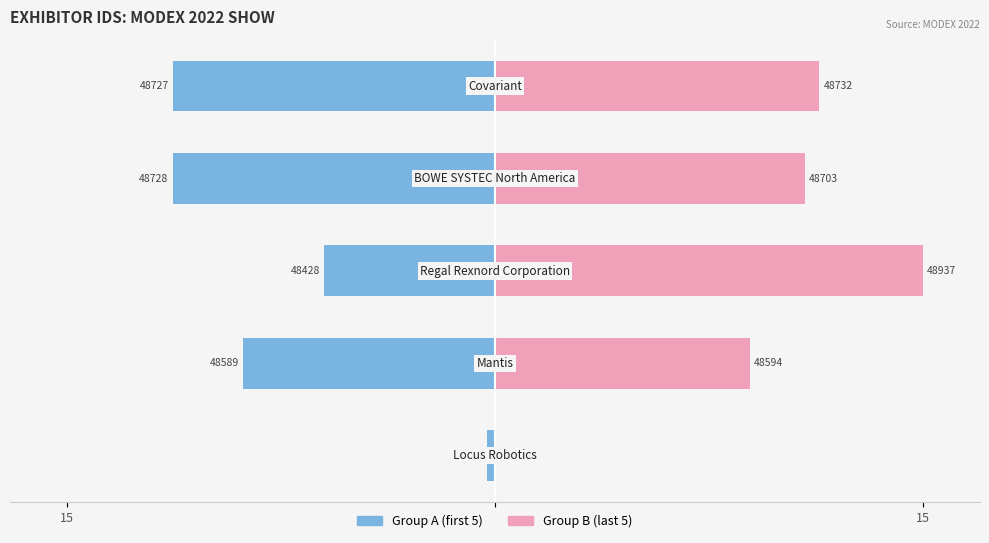

What is the minimum value shown in the chart?

-11.3